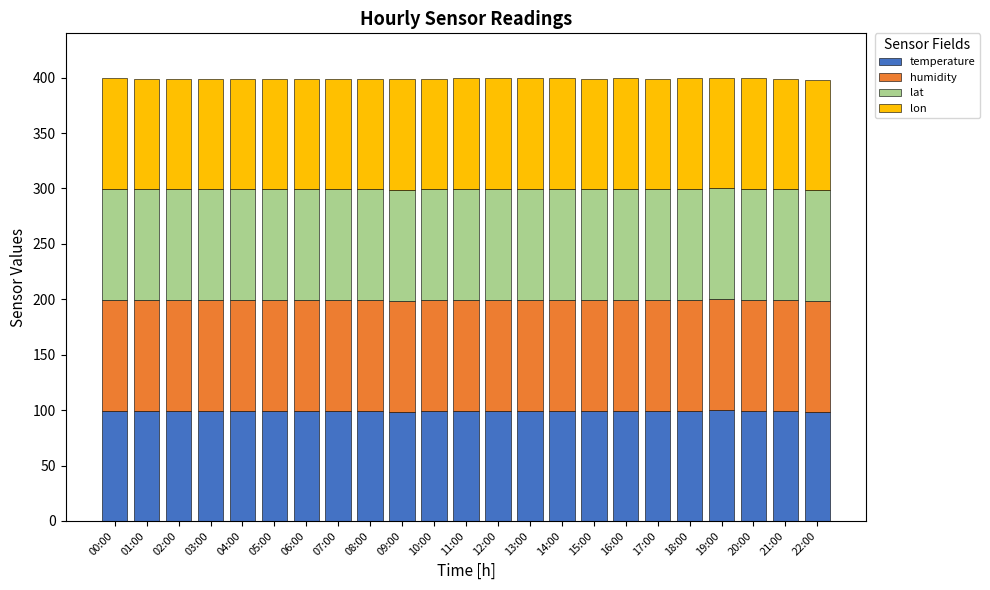

What is the highest value of the temperature series?

100.0